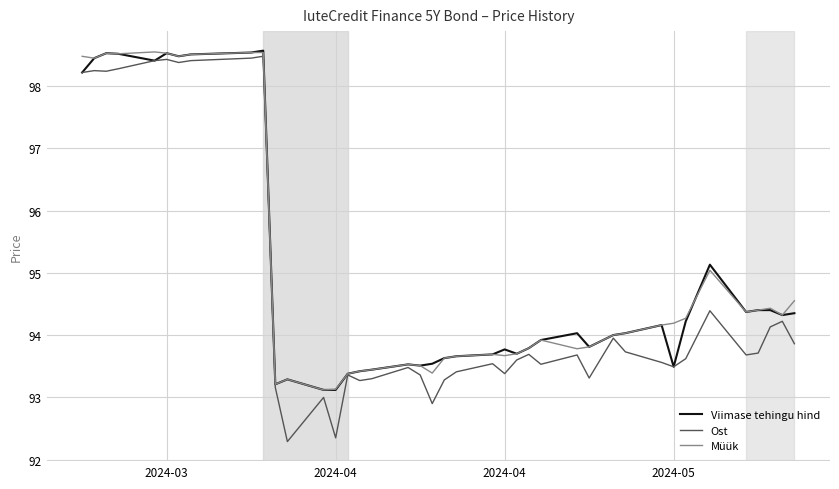

Which series has the largest range (max minus min)?

Ost